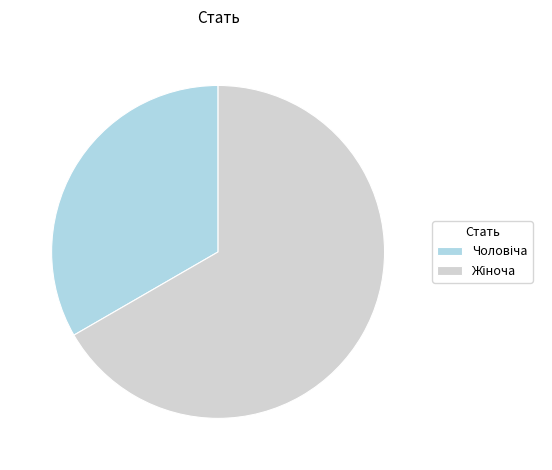

Does any single category account for the majority?

Yes